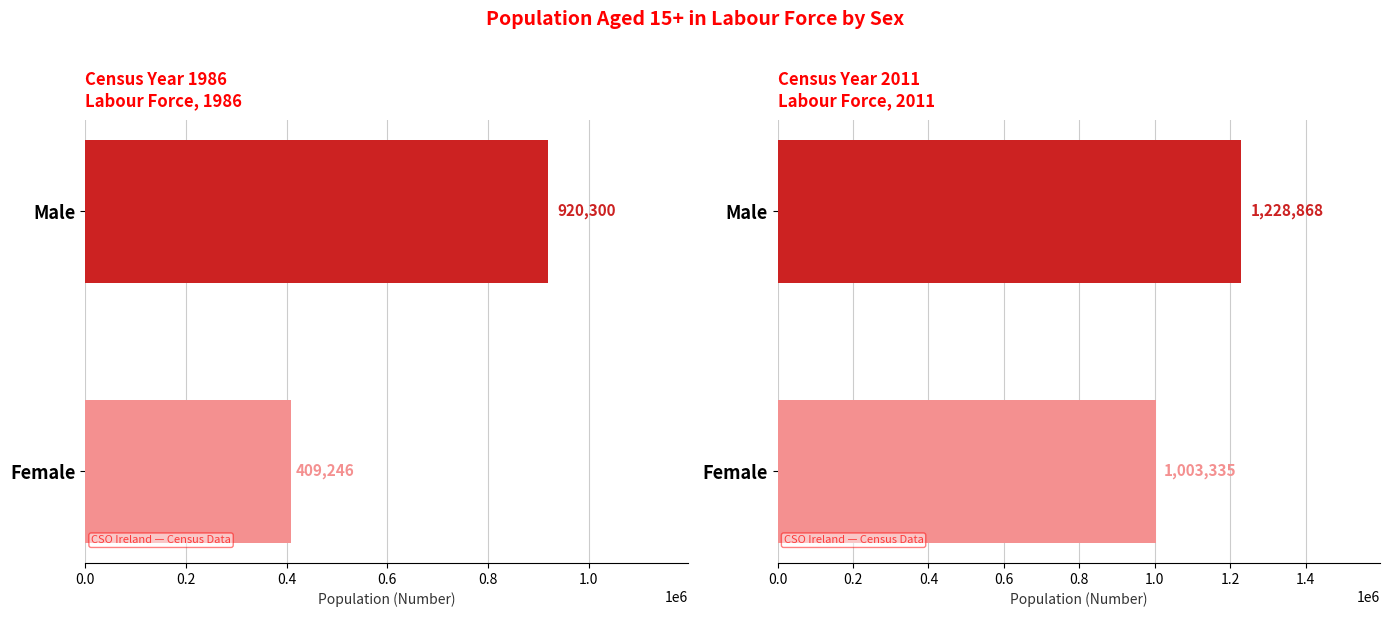

Which label corresponds to the largest value in the chart?

2011